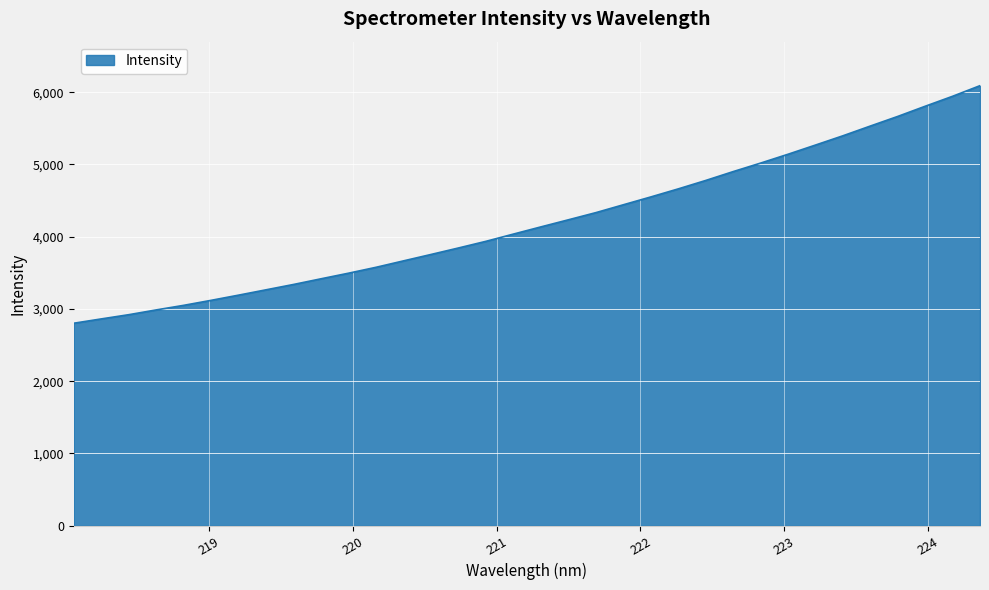

True or false: the data has more than 2 interior local peaks.

False